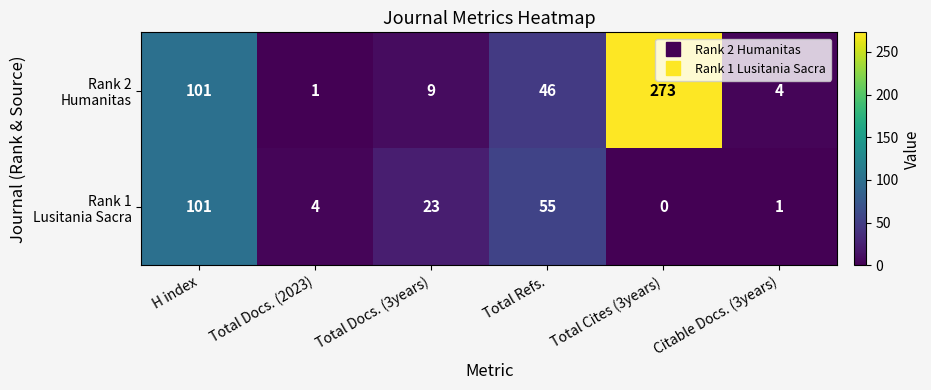

Which category has the highest value across all series?

Total Cites (3years)